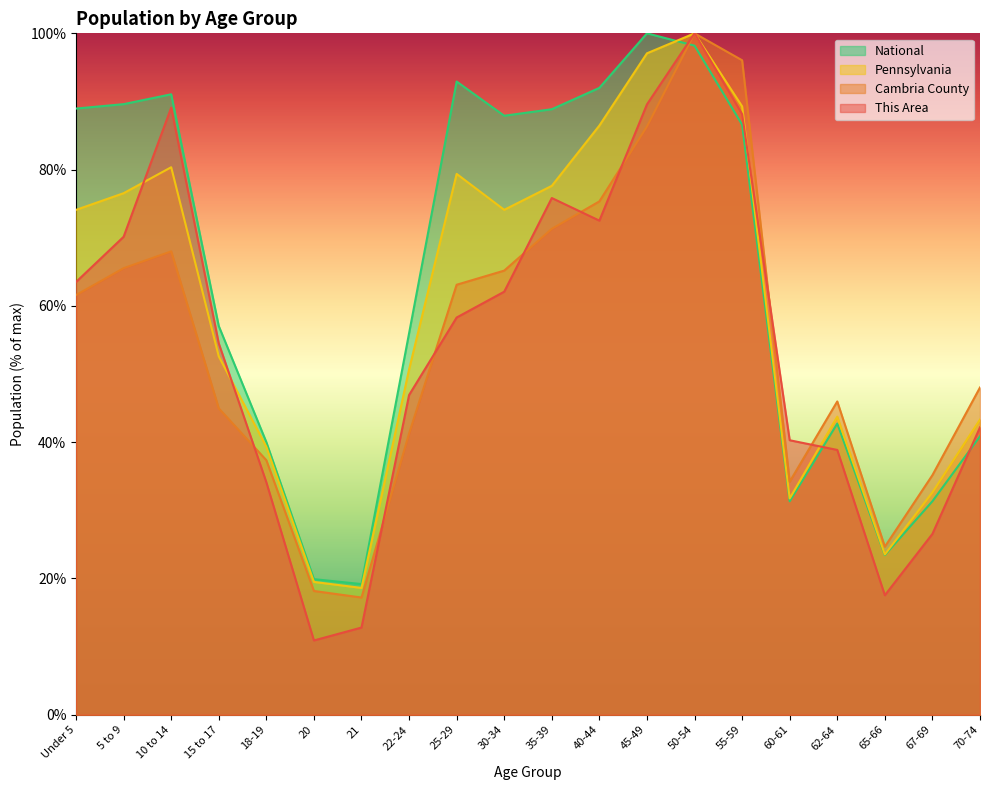

True or false: Cambria County has a value of 24.7 at 65-66.

True